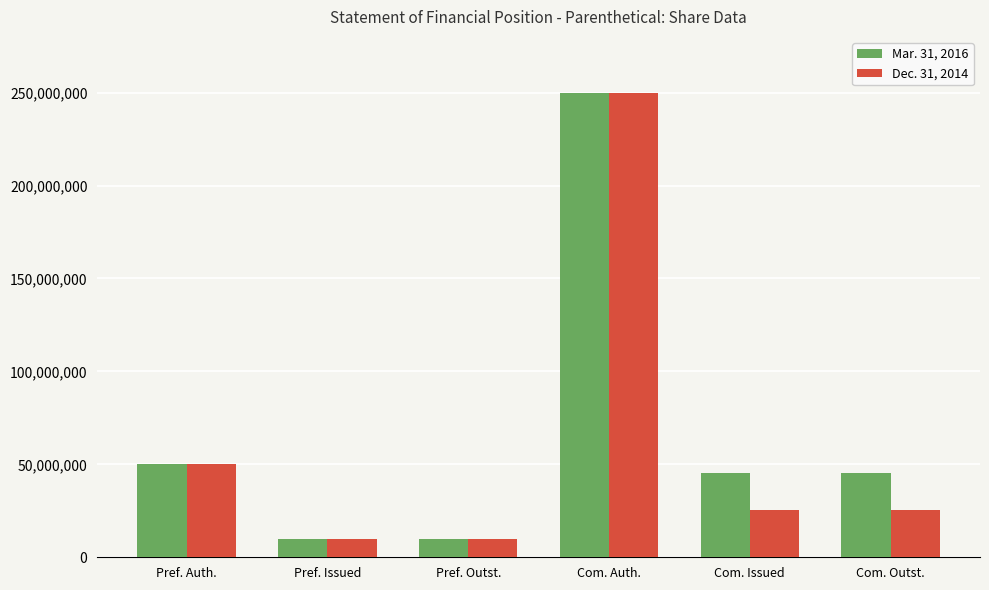

What is the value of the Mar. 31, 2016 bar at the 4th from the left?

250000000